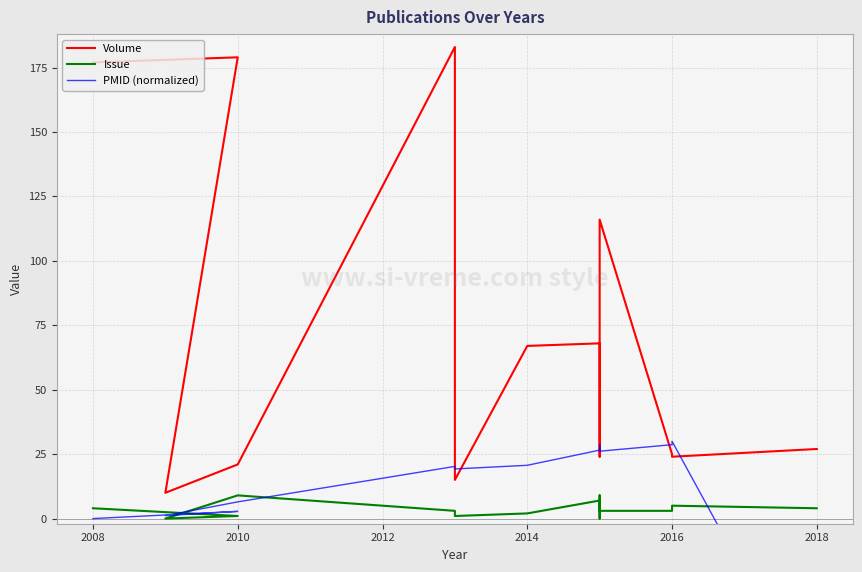

In Volume, how many points are higher than both neighbors (excluding endpoints)?

4